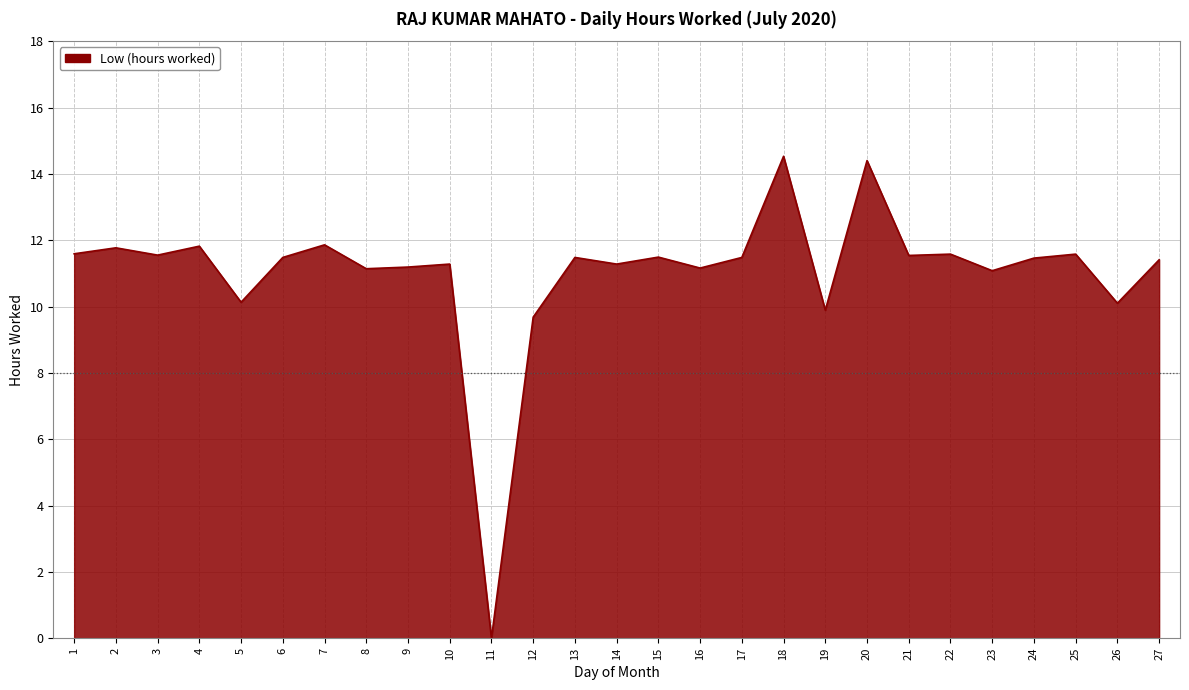

What value does the data have at 25?

11.6